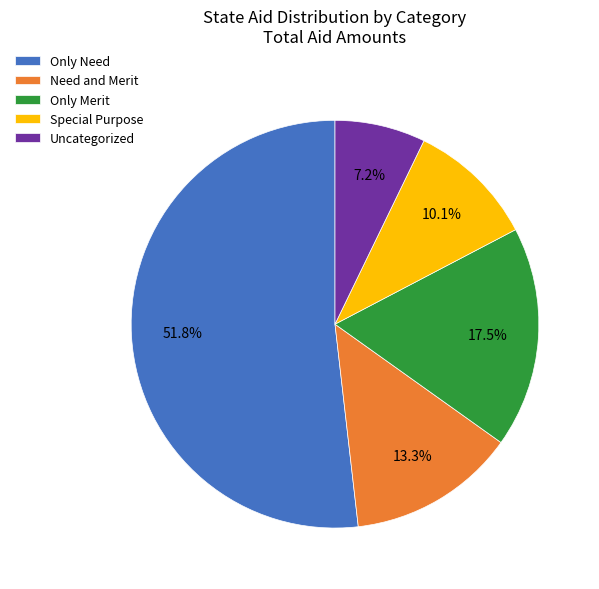

Approximately how many times larger is the value at Uncategorized compared to Only Merit?

0.4